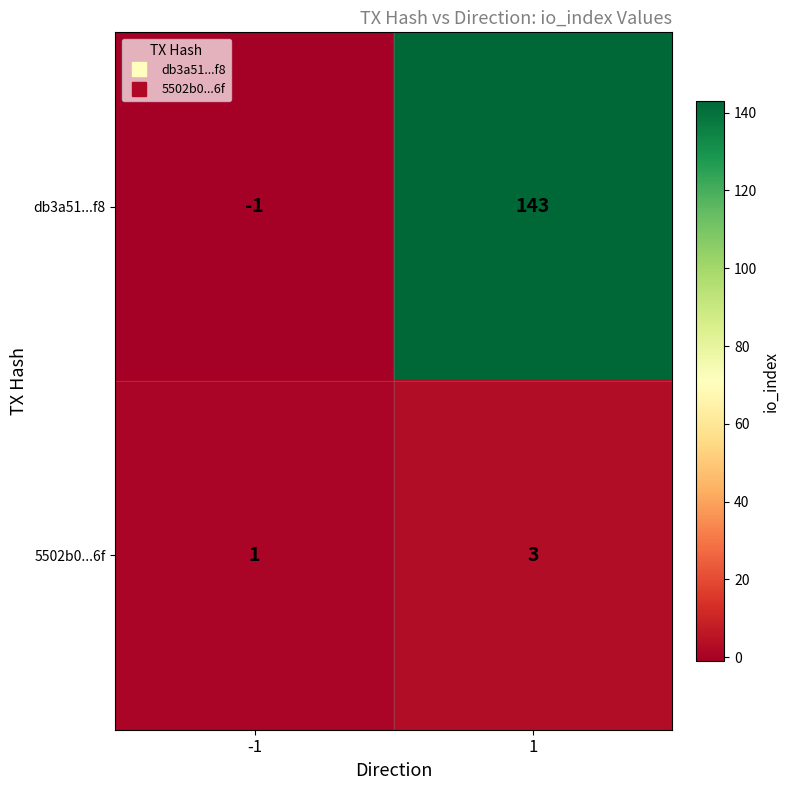

Rank the series by their average value, from lowest to highest.

5502b0...6f, db3a51...f8